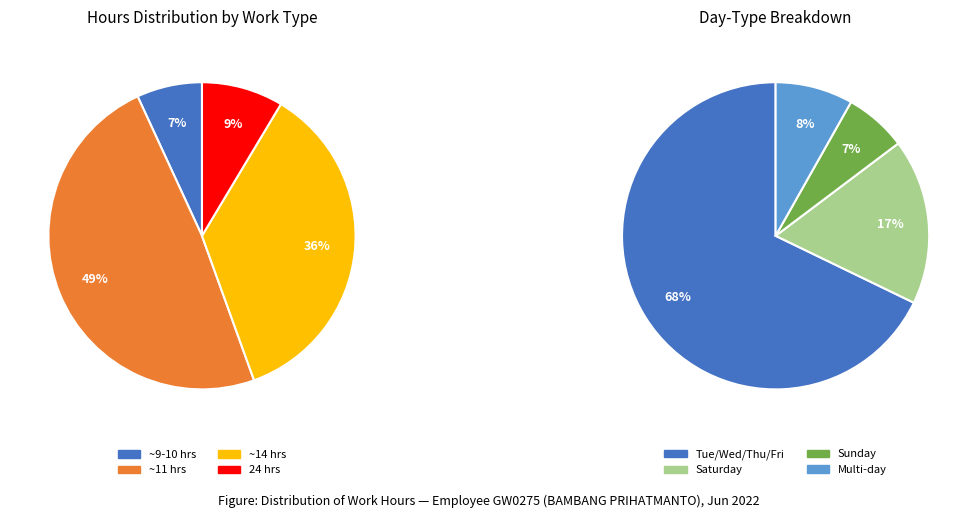

True or false: 03-Jun accounts for 1% of the total.

False